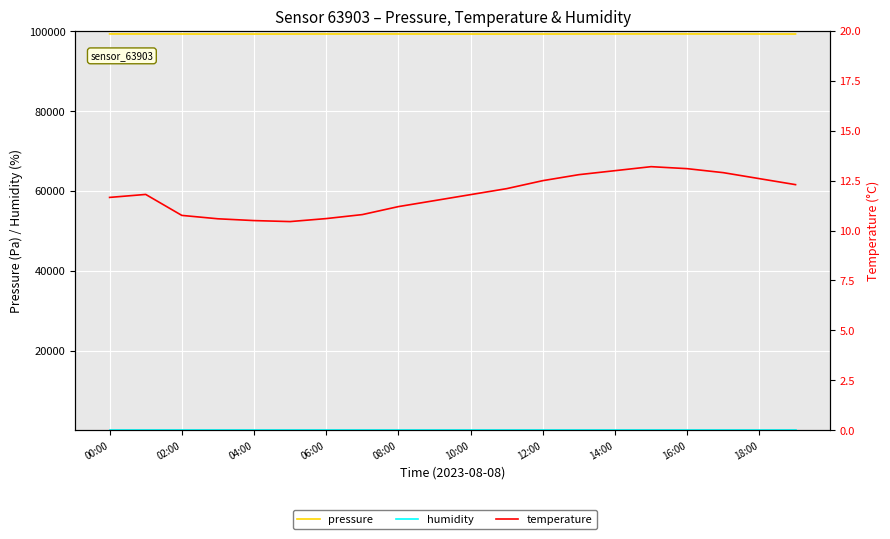

True or false: pressure has more than 0 points higher than both neighbors.

True